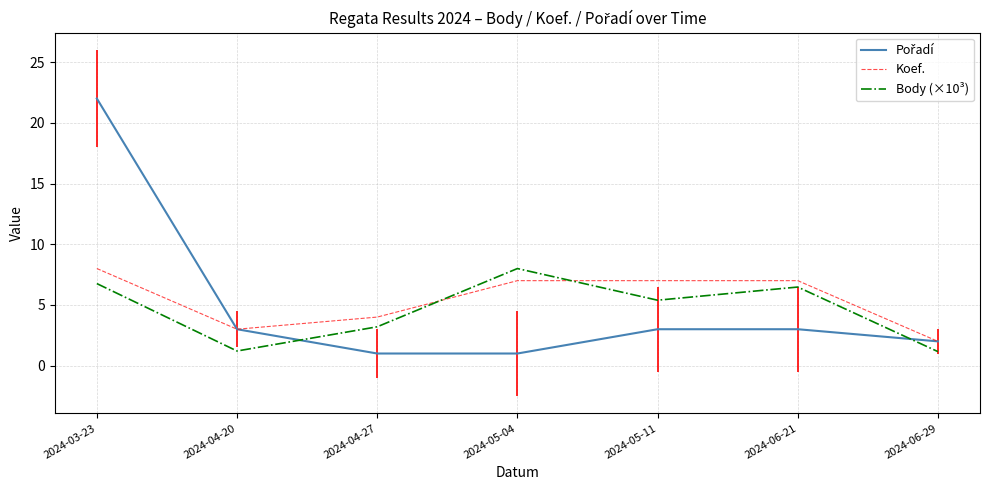

At which label does Body (×10³) reach its minimum?

2024-06-29